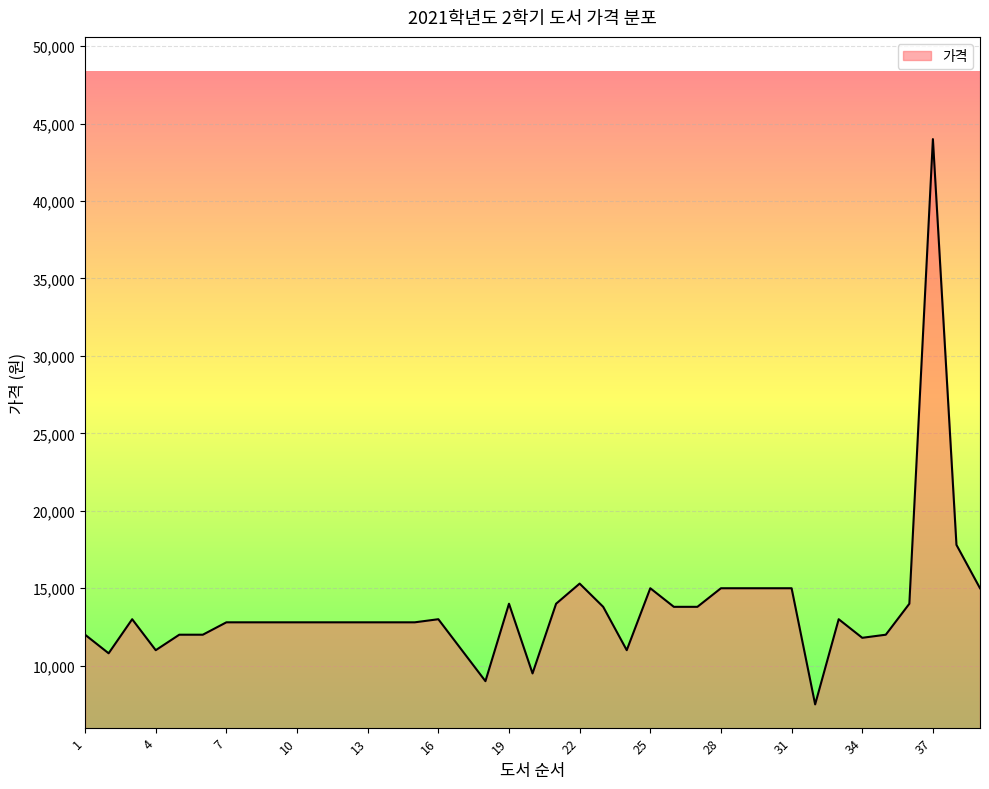

What is the greatest value displayed?

44000